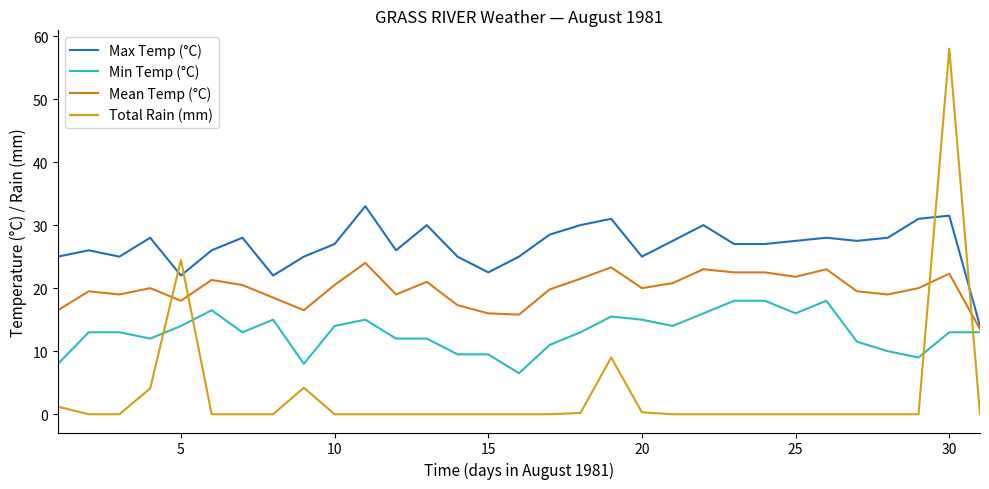

Count the number of data series in this chart.

4